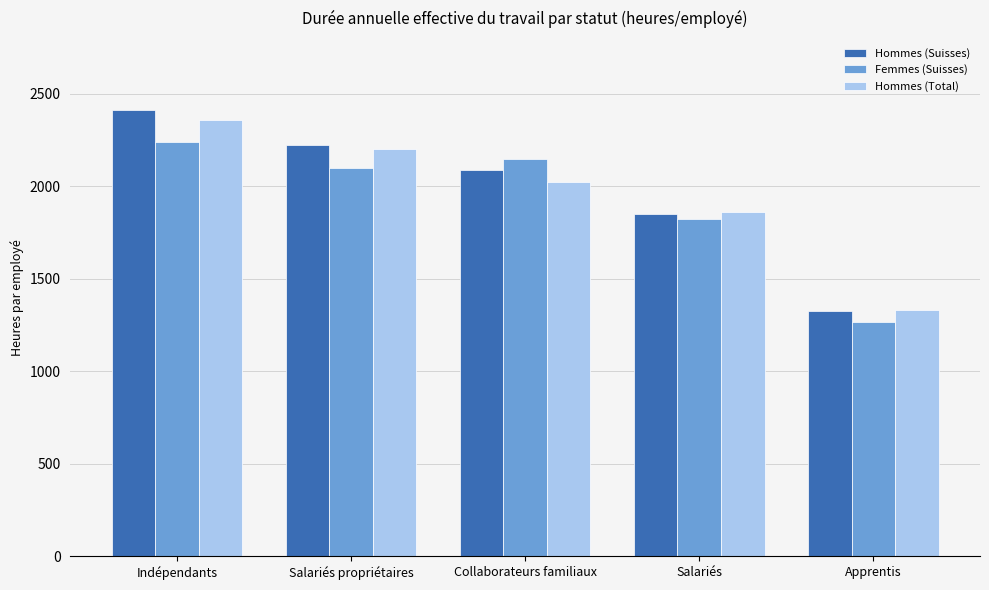

At how many categories does at least one series exceed 1829?

4